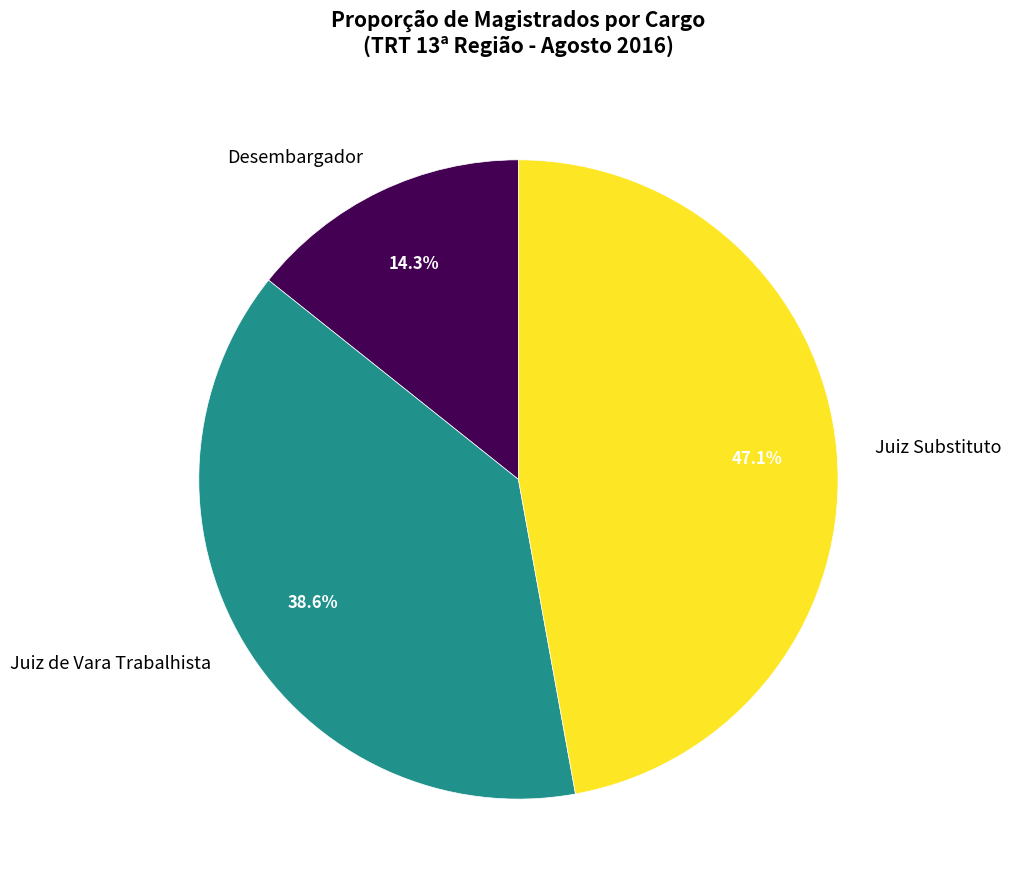

Rank the categories by value from highest to lowest.

Juiz Substituto, Juiz de Vara Trabalhista, Desembargador